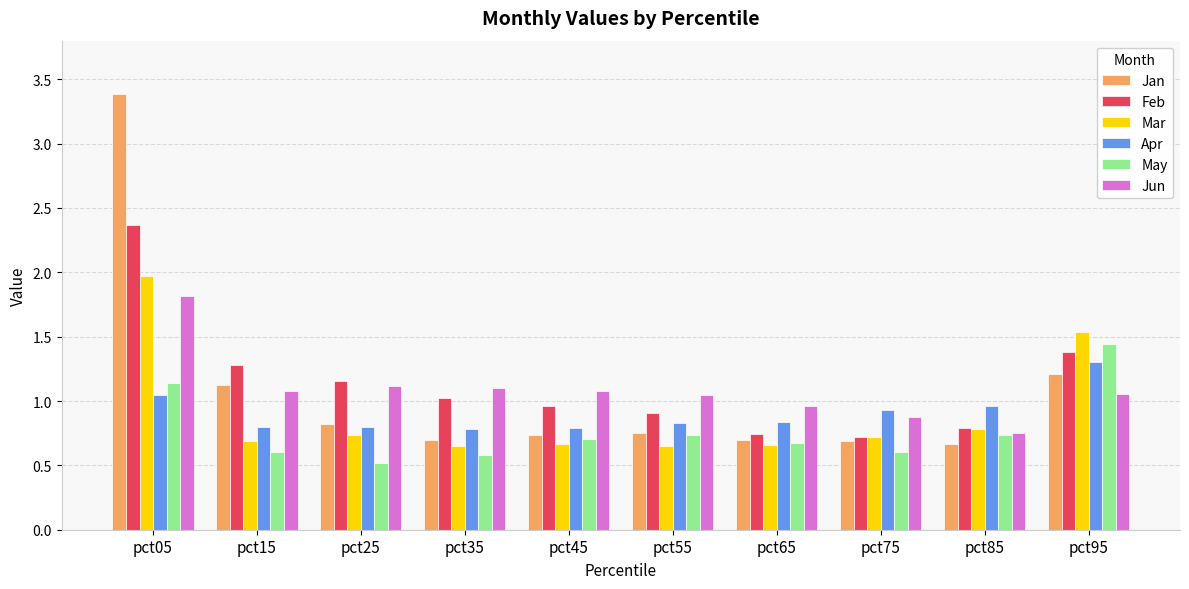

Is the value of Apr at pct85 greater than the value of Feb at pct15?

No